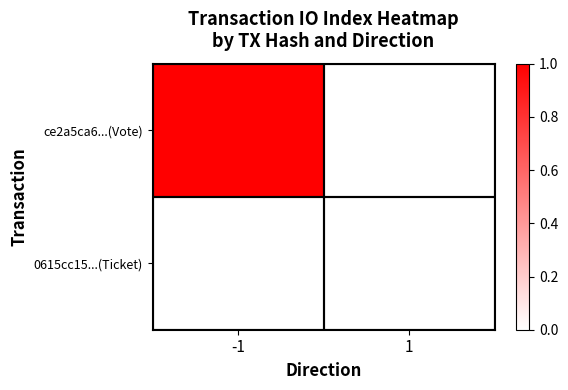

Reading left to right, transcribe all the data shown in this chart.

ce2a5ca6...(Vote): -1=1	1=0
0615cc15...(Ticket): -1=0	1=0